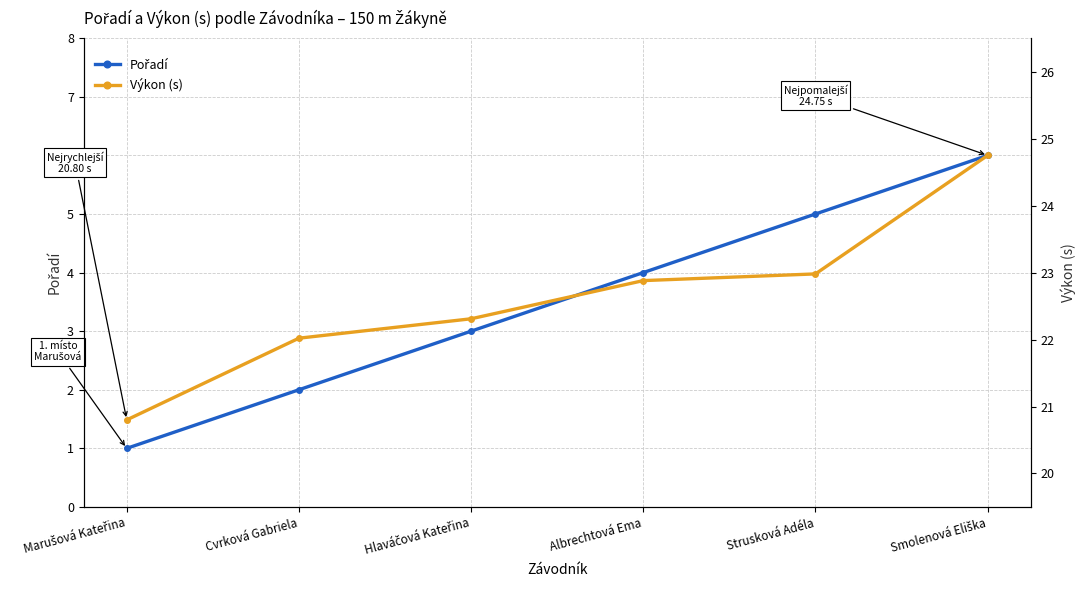

True or false: Výkon (s) and Pořadí cross at least once.

False